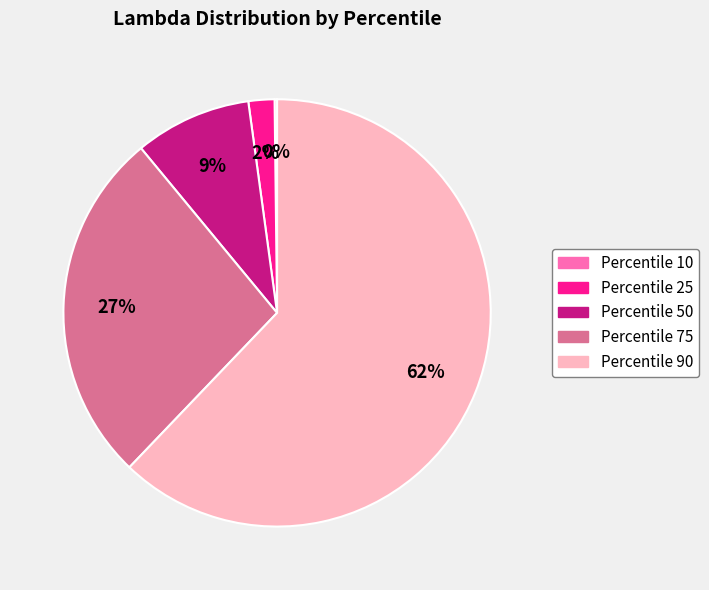

To the nearest percent, what is the difference between the largest and smallest slice percentages?

62%